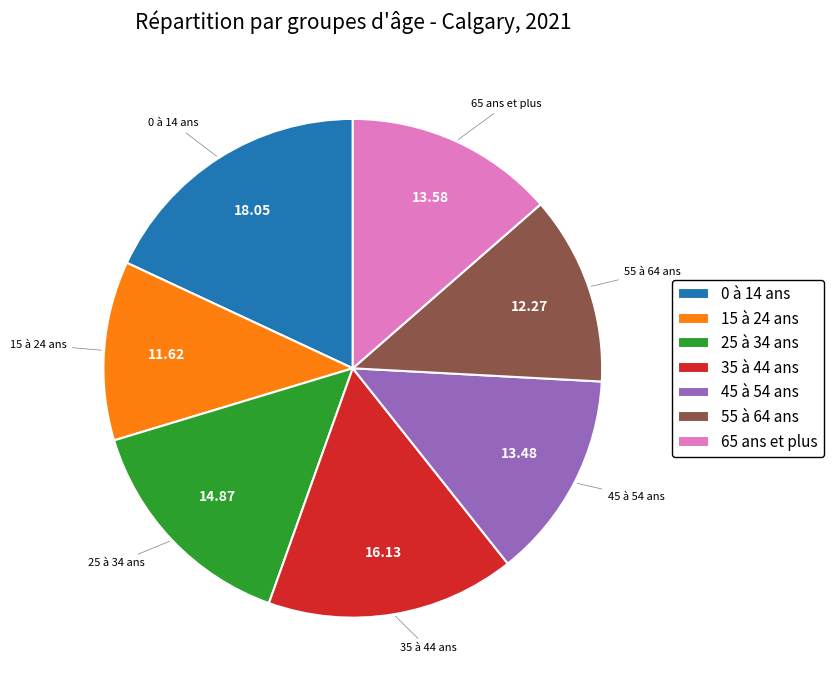

How many slices are in this pie chart?

7